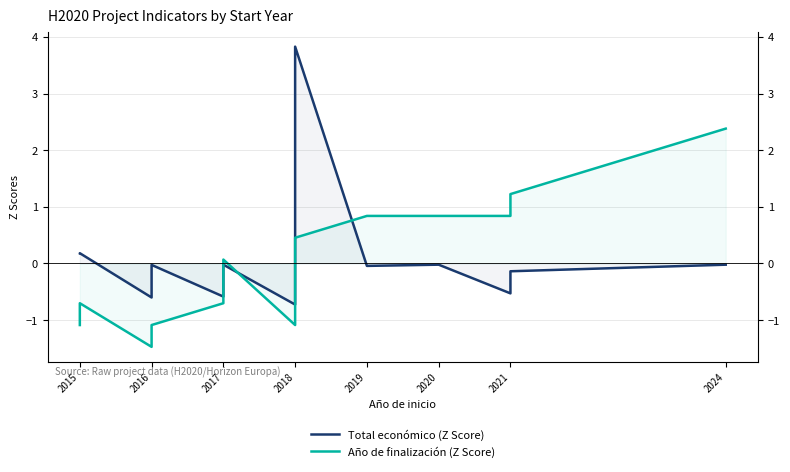

What is the difference between the second highest and second lowest values in the Total económico (Z Score) series?

0.8